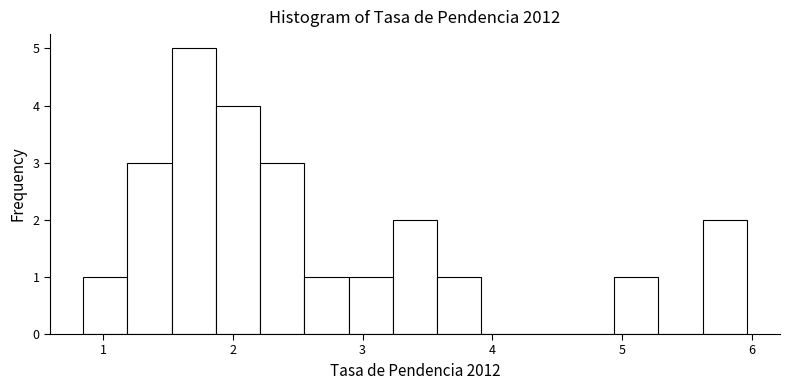

Around what value on the x-axis is the tallest bar? Give the approximate position of its centre, as read against the axis.

1.7